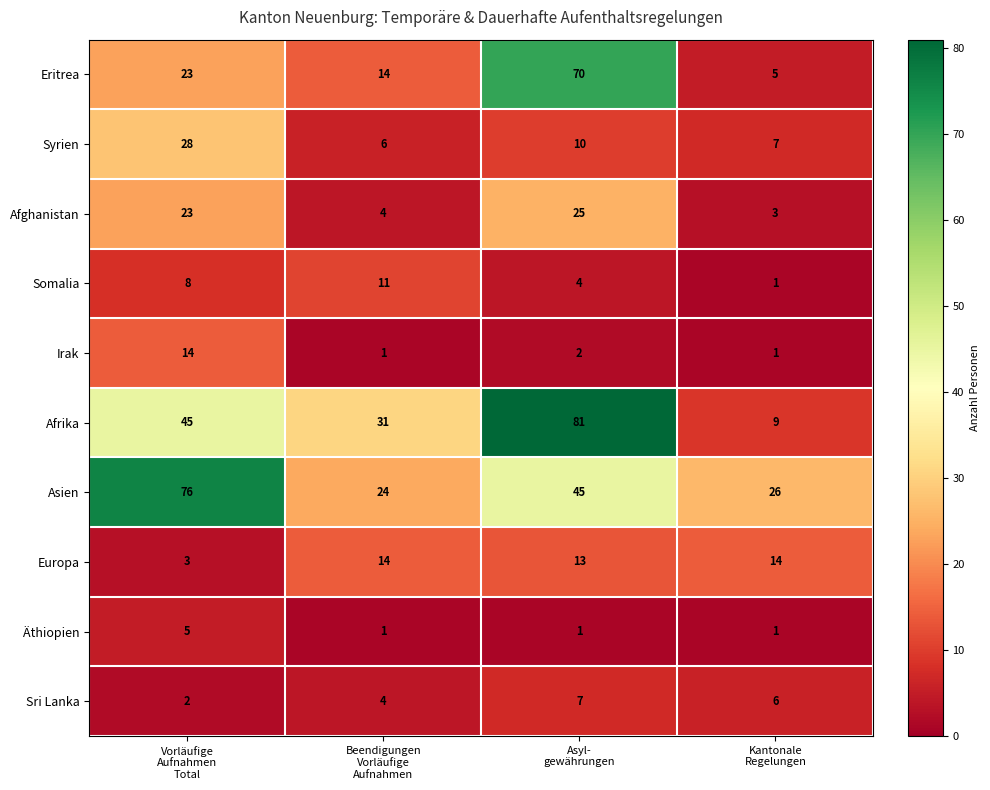

What is the greatest value displayed?

81